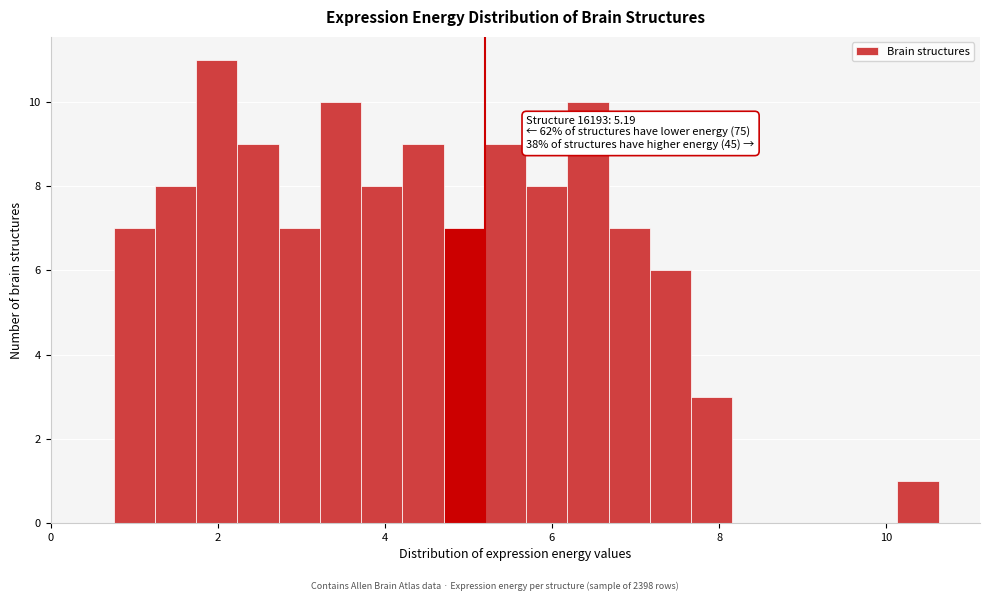

Read against the x-axis, roughly where is the centre of the tallest bar?

2.0